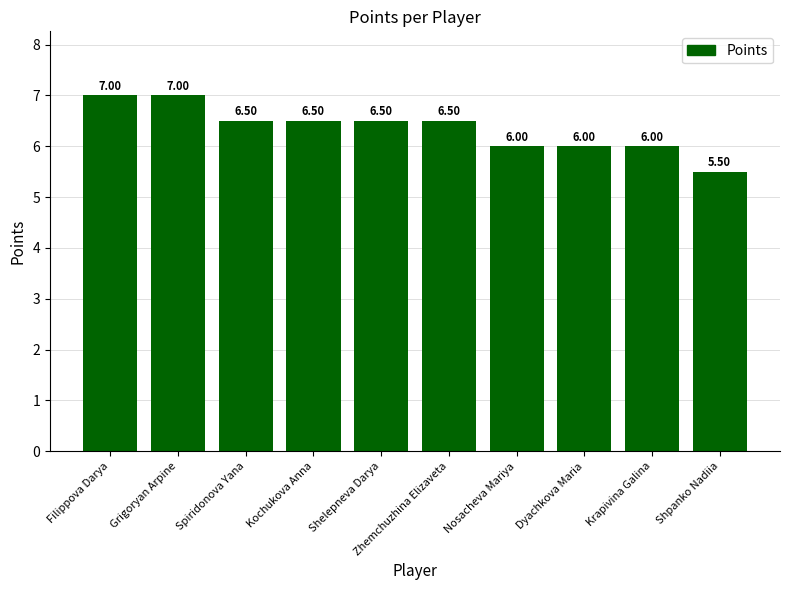

Is it true that the value at Nosacheva Mariya is 3.3?

False